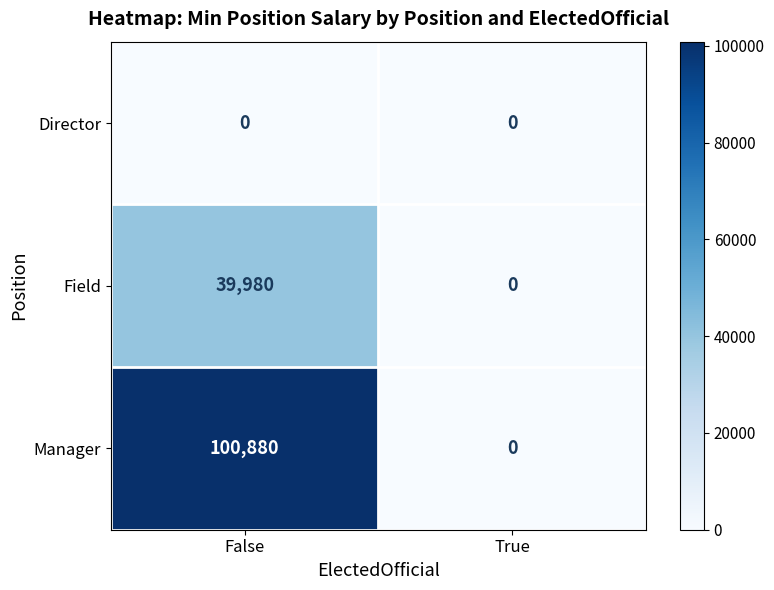

Reading left to right, what are all the values shown in this chart?

Director: False=0	True=0
Field: False=39980	True=0
Manager: False=100880	True=0